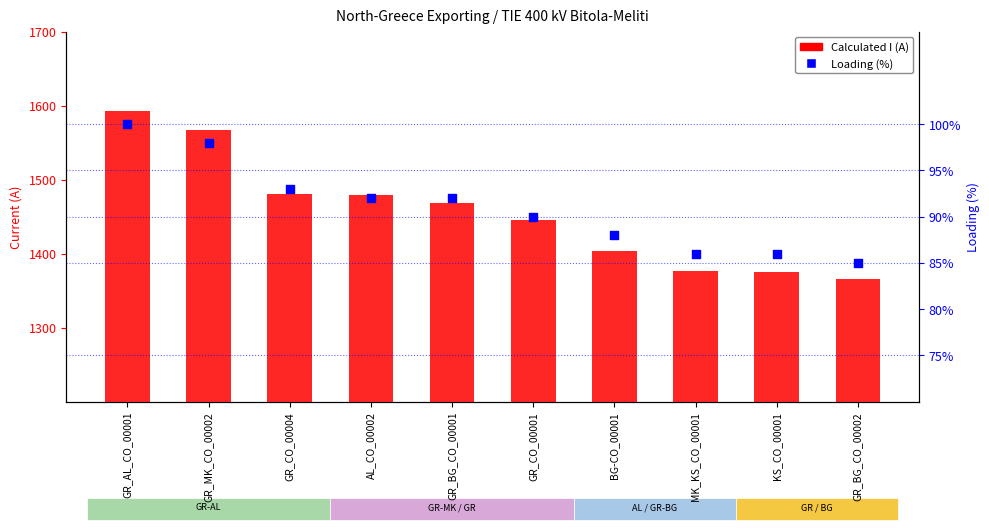

Is the value of Loading (%) at GR_CO_00004 greater than the value of Calculated I (A) at GR_CO_00001?

No